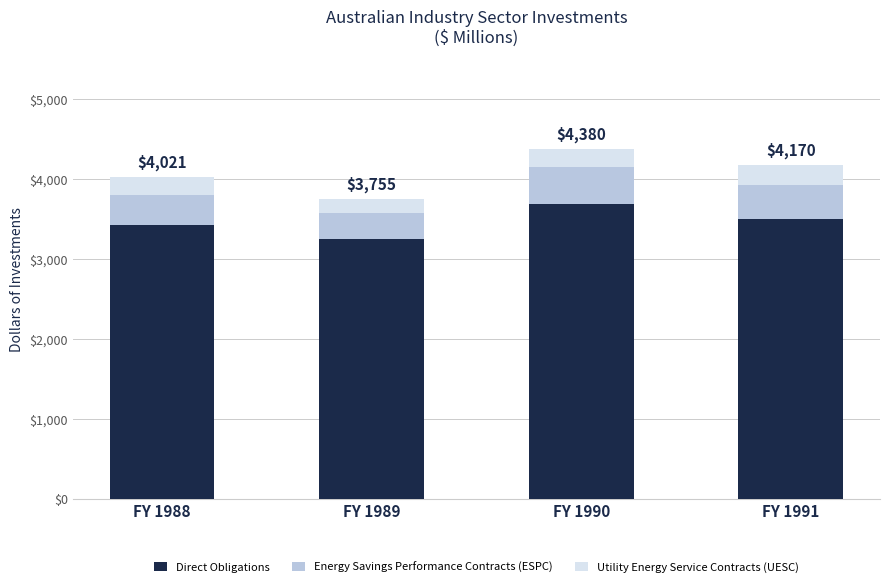

What is the total value across all series at FY 1990?

4380